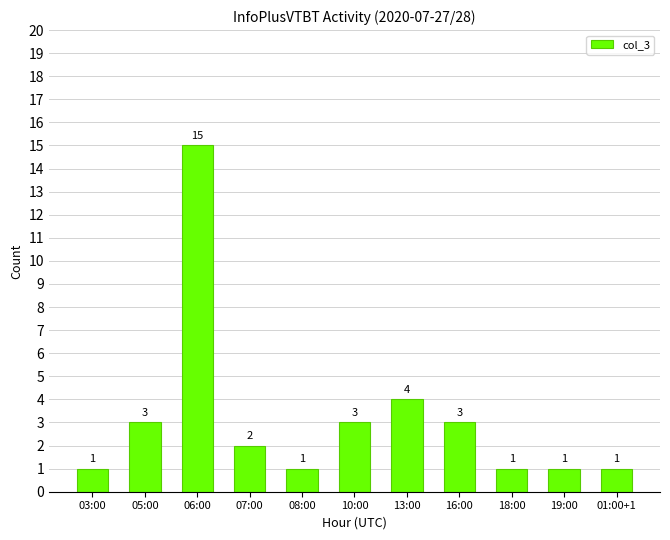

Reading right to left, list all the values displayed in this chart.

1	1	1	3	4	3	1	2	15	3	1